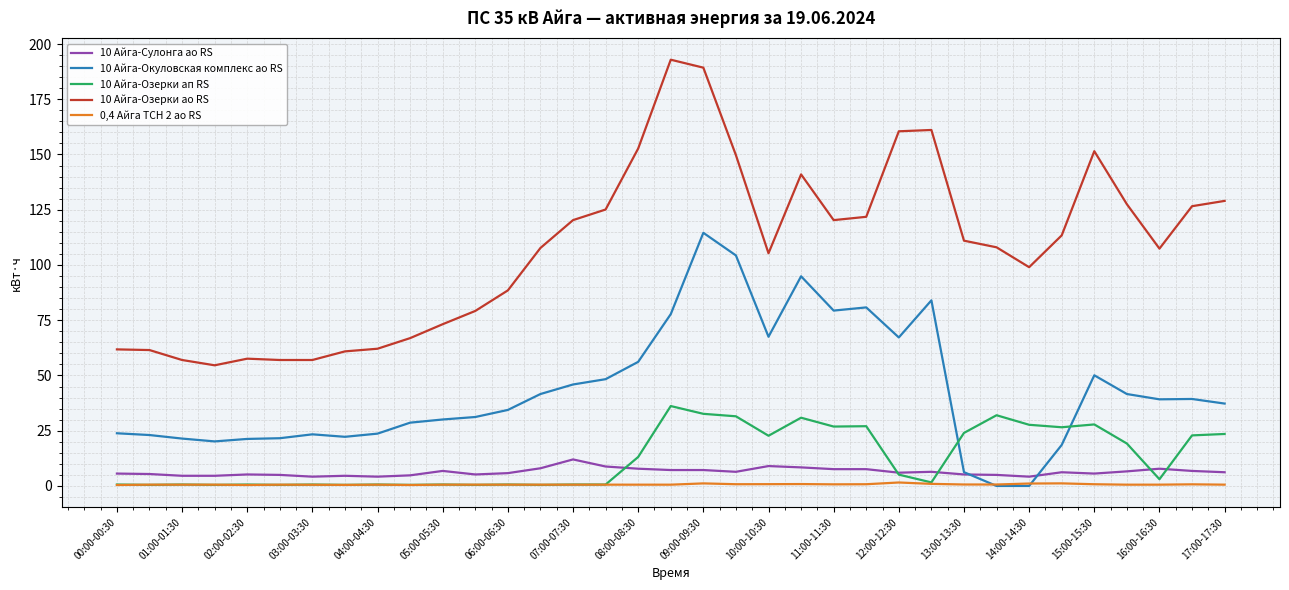

True or false: 10 Айга-Сулонга ао RS and 10 Айга-Озерки ао RS cross at least once.

False